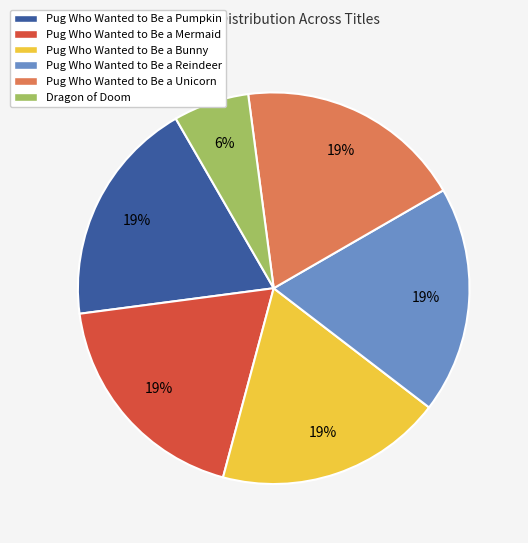

To the nearest percent, what percentage of the pie is Pug Who Wanted to Be a Unicorn?

19%